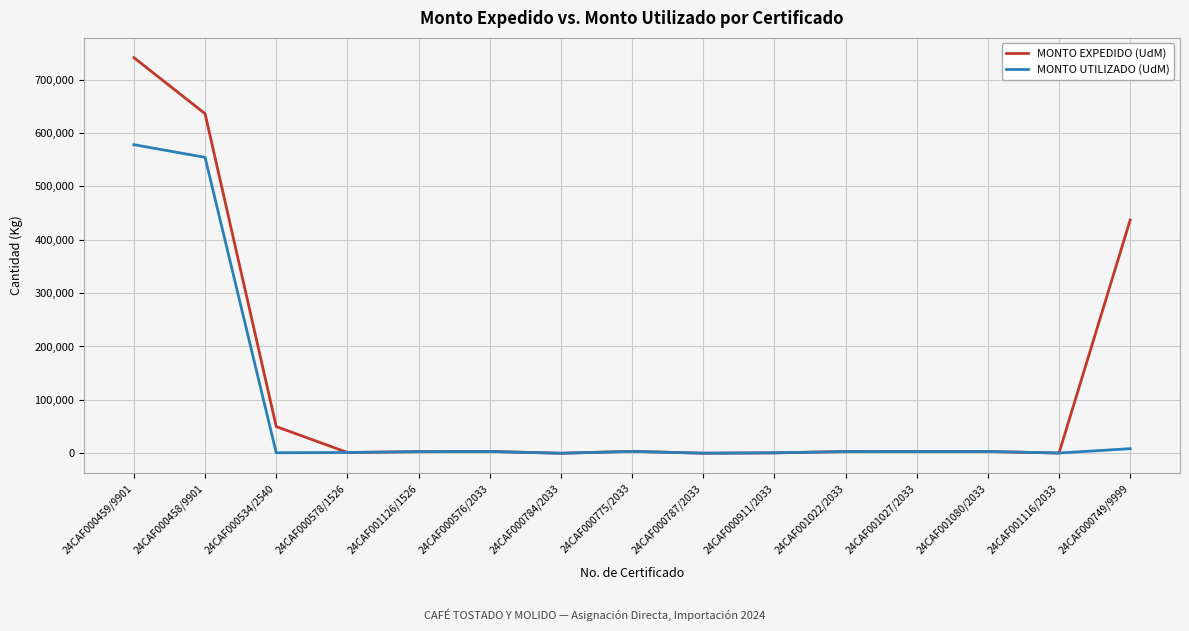

At which label is MONTO EXPEDIDO (UdM) closest to 370512?

24CAF000749/9999